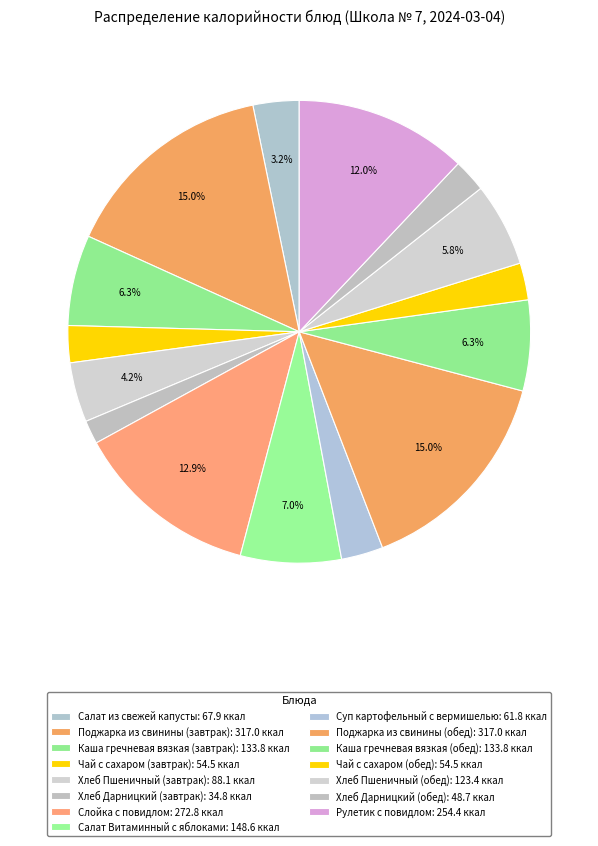

Does any single category account for the majority?

No